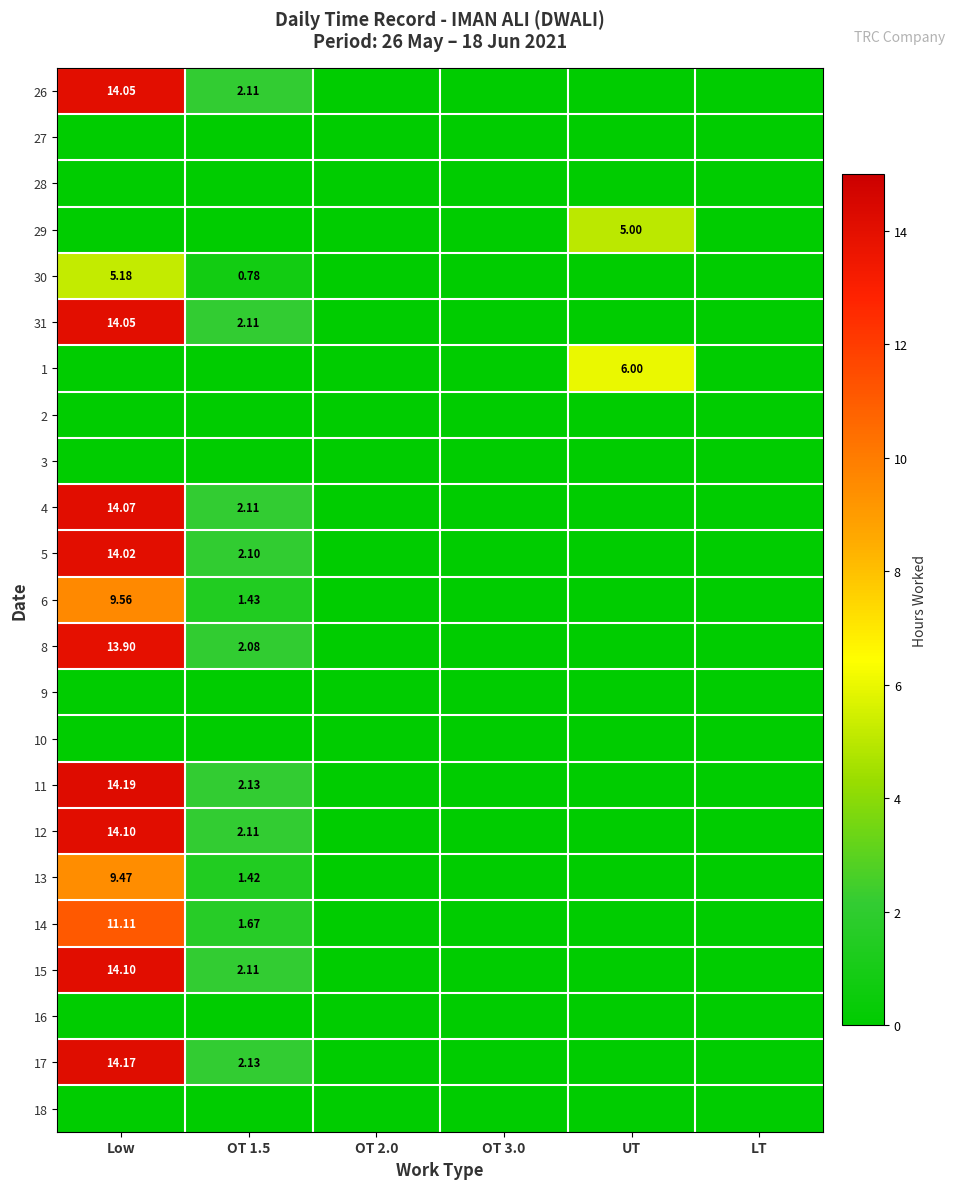

At which category is the sum across all series the highest?

Low